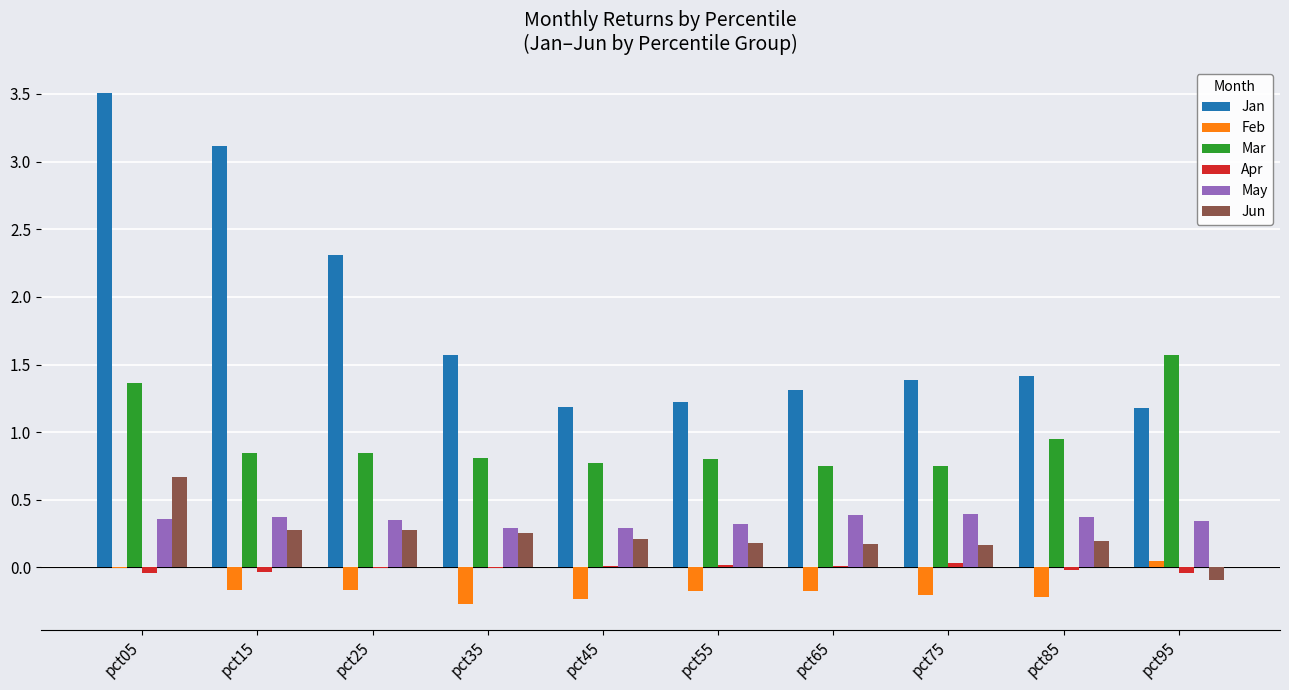

True or false: Jun has a value of 0.3 at pct15.

True